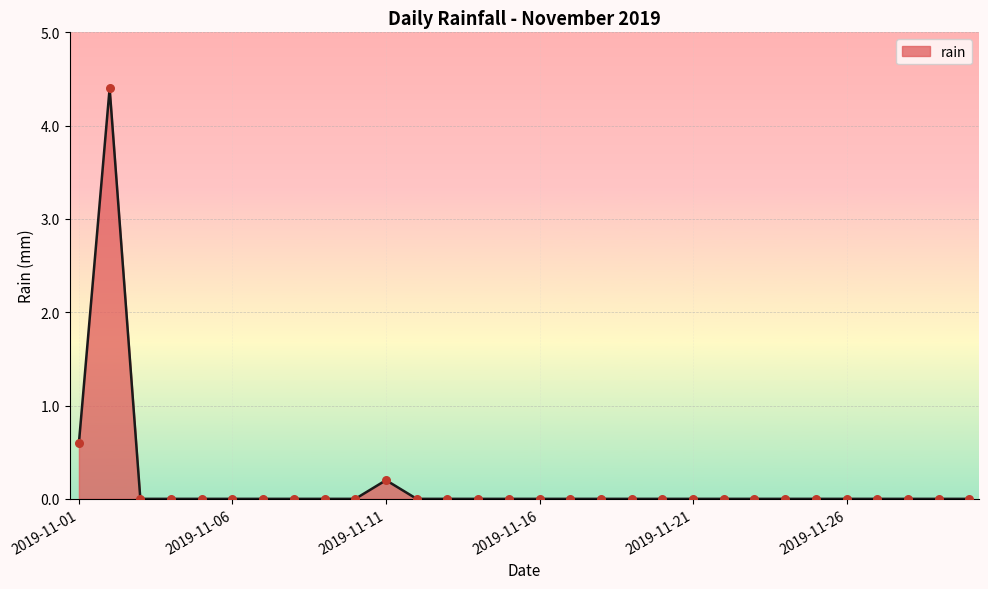

What is the greatest value displayed?

4.4